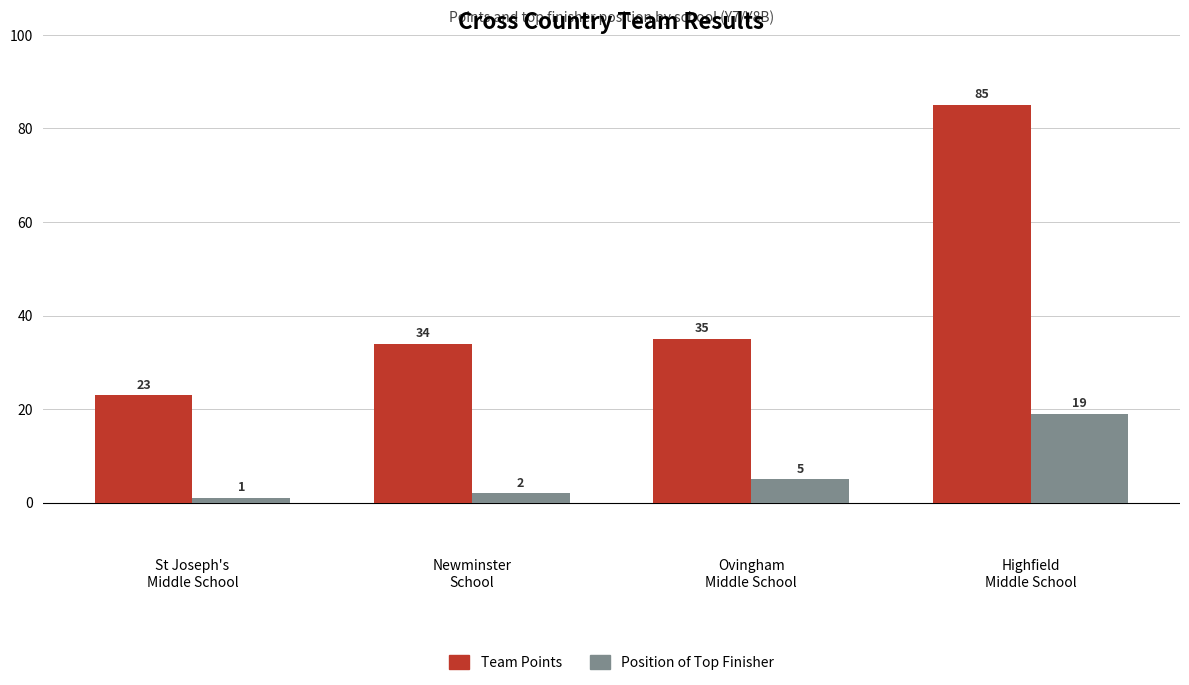

Which series has the largest range (max minus min)?

Team Points